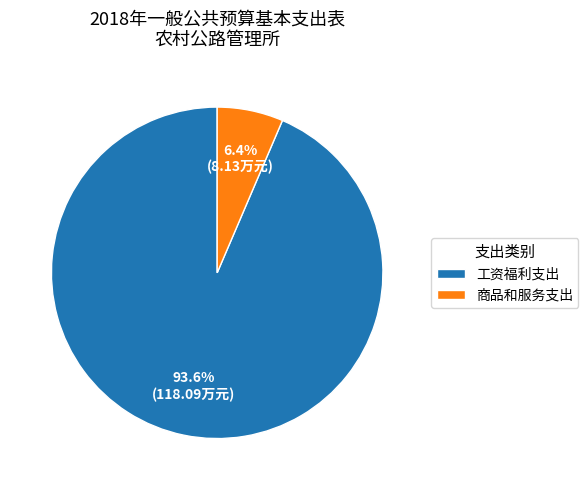

What is the total percentage of 工资福利支出 and 商品和服务支出?

100.0%